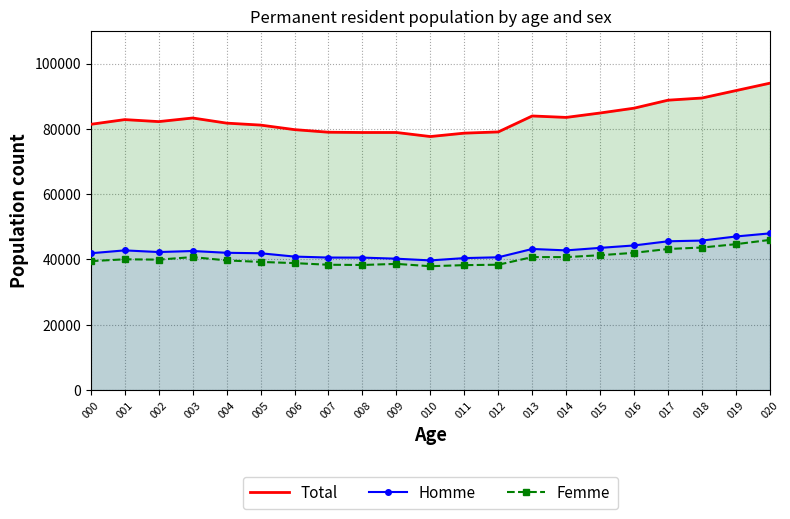

Which series has the widest spread of values?

Total